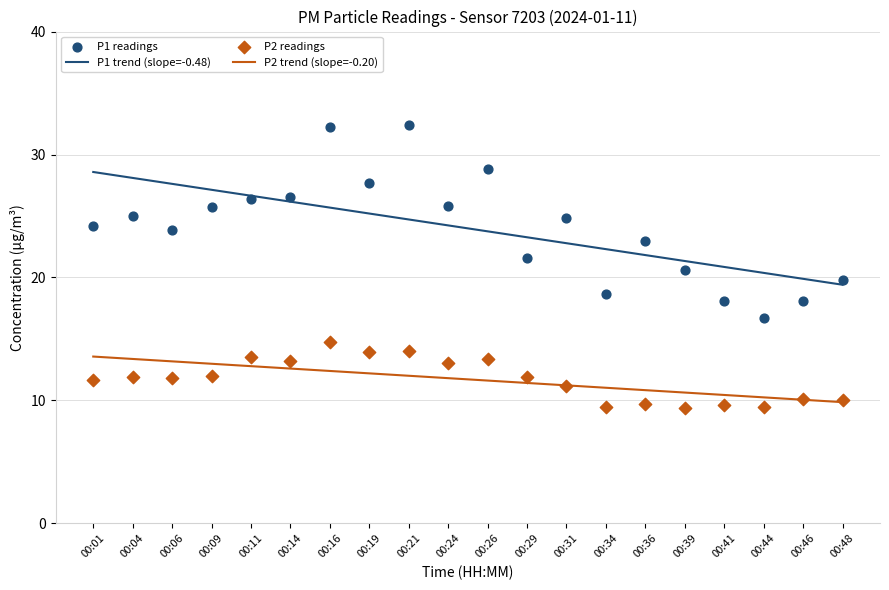

Is the value of P2 readings at 00:04 greater than the value of P2 trend (slope=-0.20) at 00:11?

No